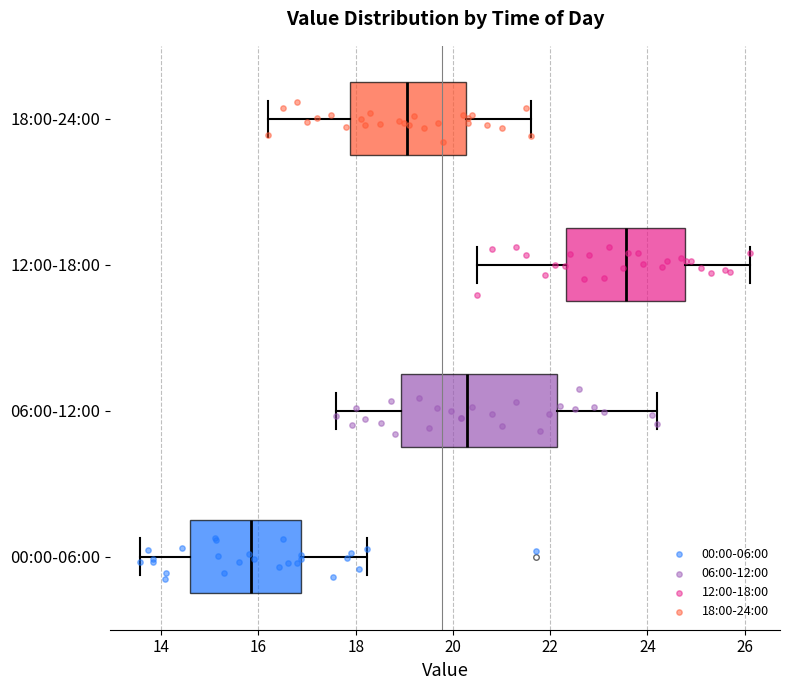

Reading bottom to top, transcribe this box plot: for each box, give where its median line is, the range the box spans, and where its two whiskers end, as read against the x-axis. The values are not printed on the chart, so give them approximately, as read against the axis.

00:00-06:00: median 15.8, box 14.6 to 16.8, whiskers 13.6 to 18.2
06:00-12:00: median 20.2, box 19.0 to 22.2, whiskers 17.6 to 24.2
12:00-18:00: median 23.6, box 22.4 to 24.8, whiskers 20.6 to 26.2
18:00-24:00: median 19.0, box 17.8 to 20.2, whiskers 16.2 to 21.6